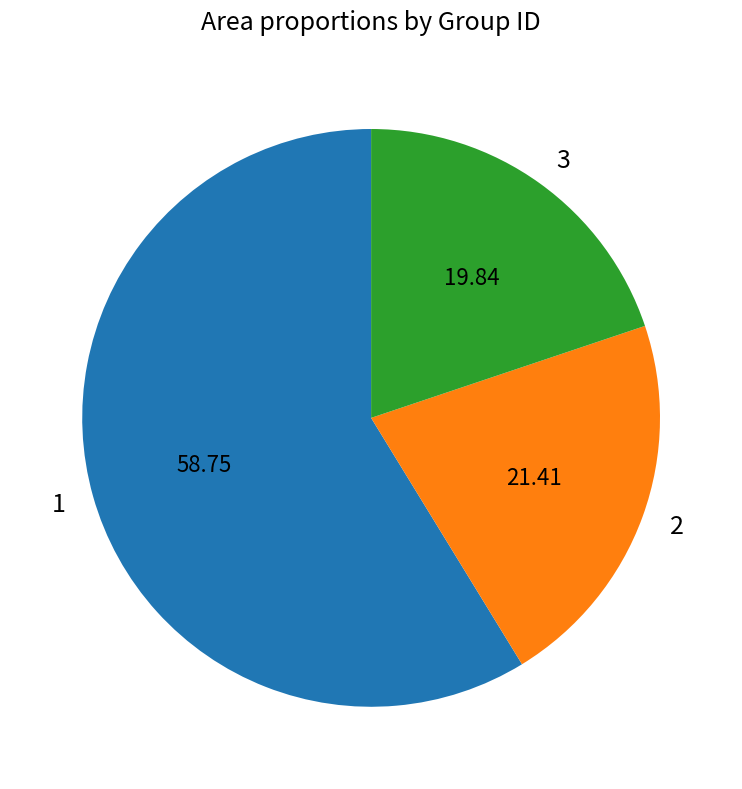

What is the ratio of the value at 3 to the value at 1?

0.3